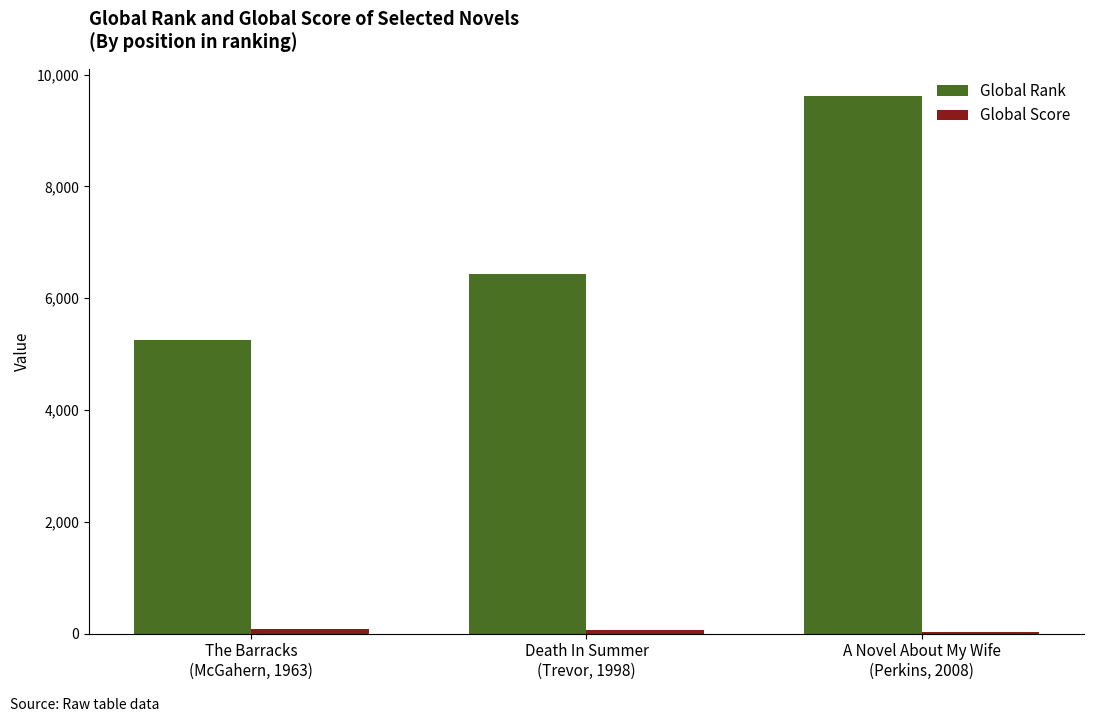

What is the greatest value displayed?

9618